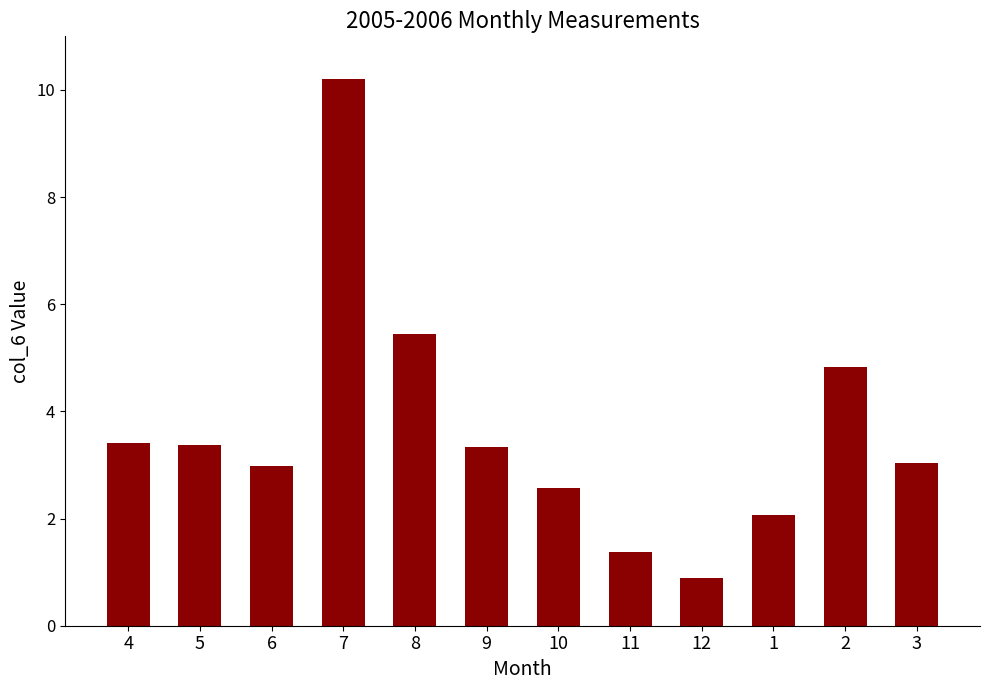

What is the label of the 4th bar from the right?

12